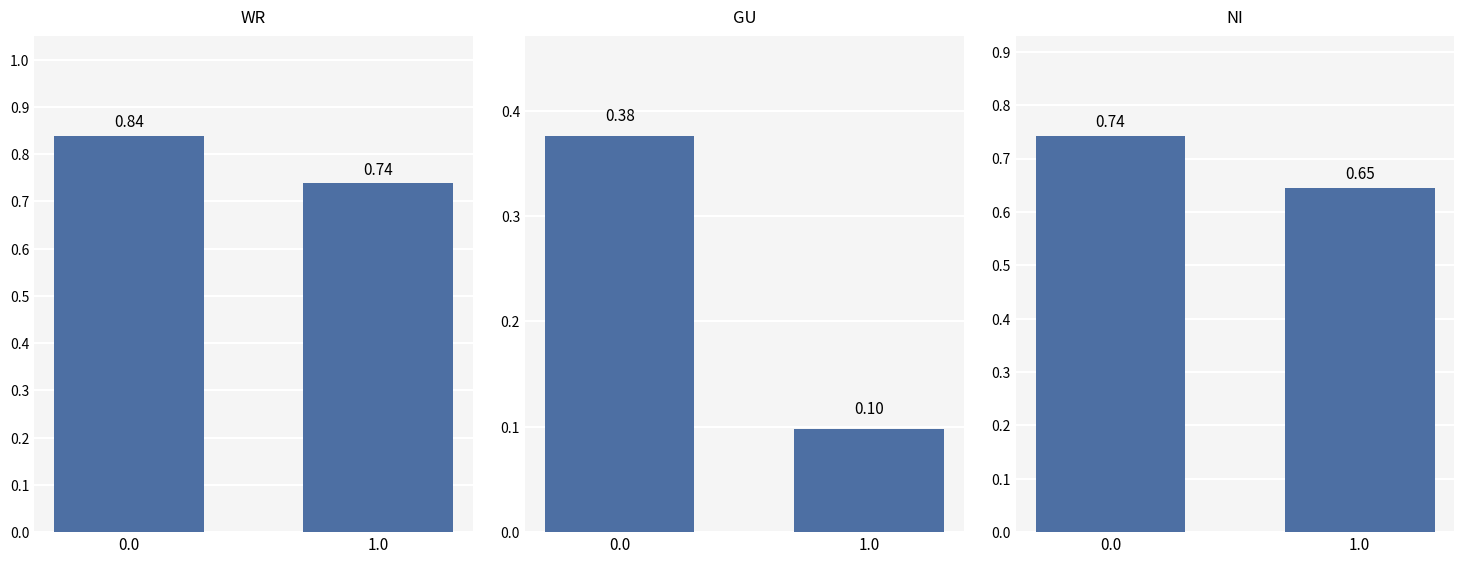

Between 0.0 and 1.0, which series saw the biggest shift?

GU